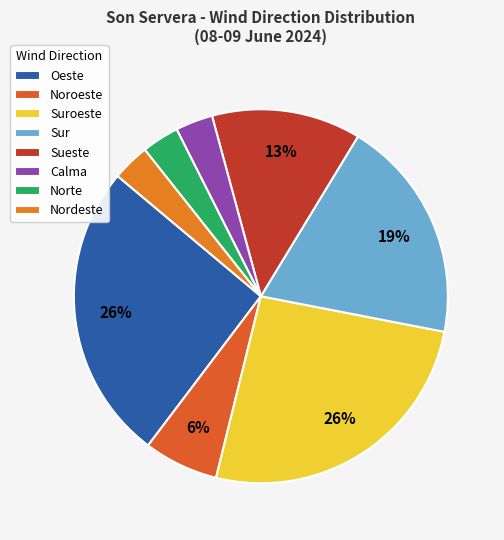

What is the ratio of the value at Oeste to the value at Sur?

1.3